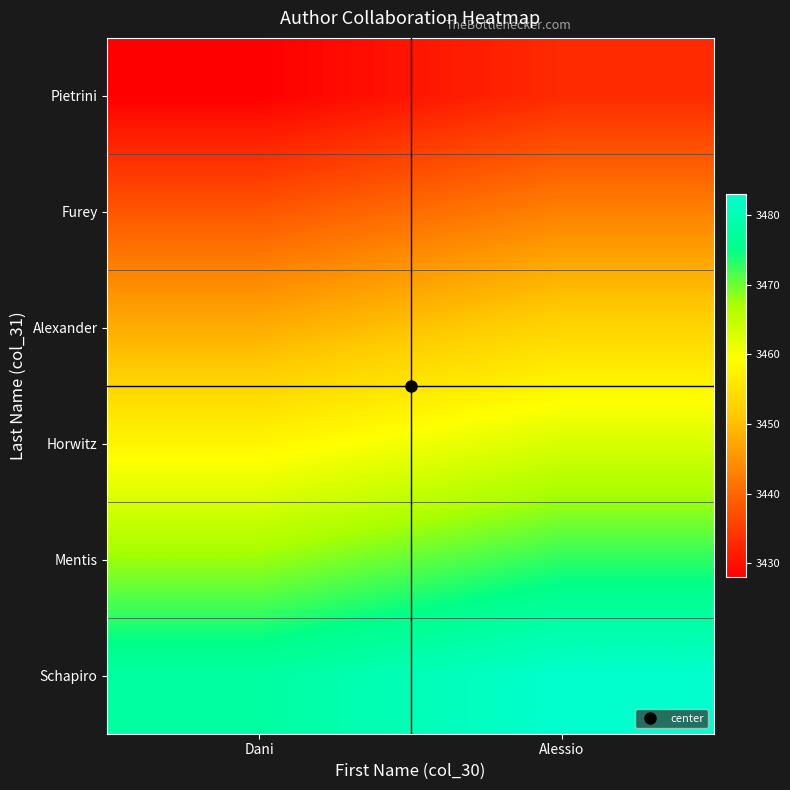

At Dani, list the series in order from smallest to largest.

Pietrini, Furey, Alexander, Horwitz, Mentis, Schapiro